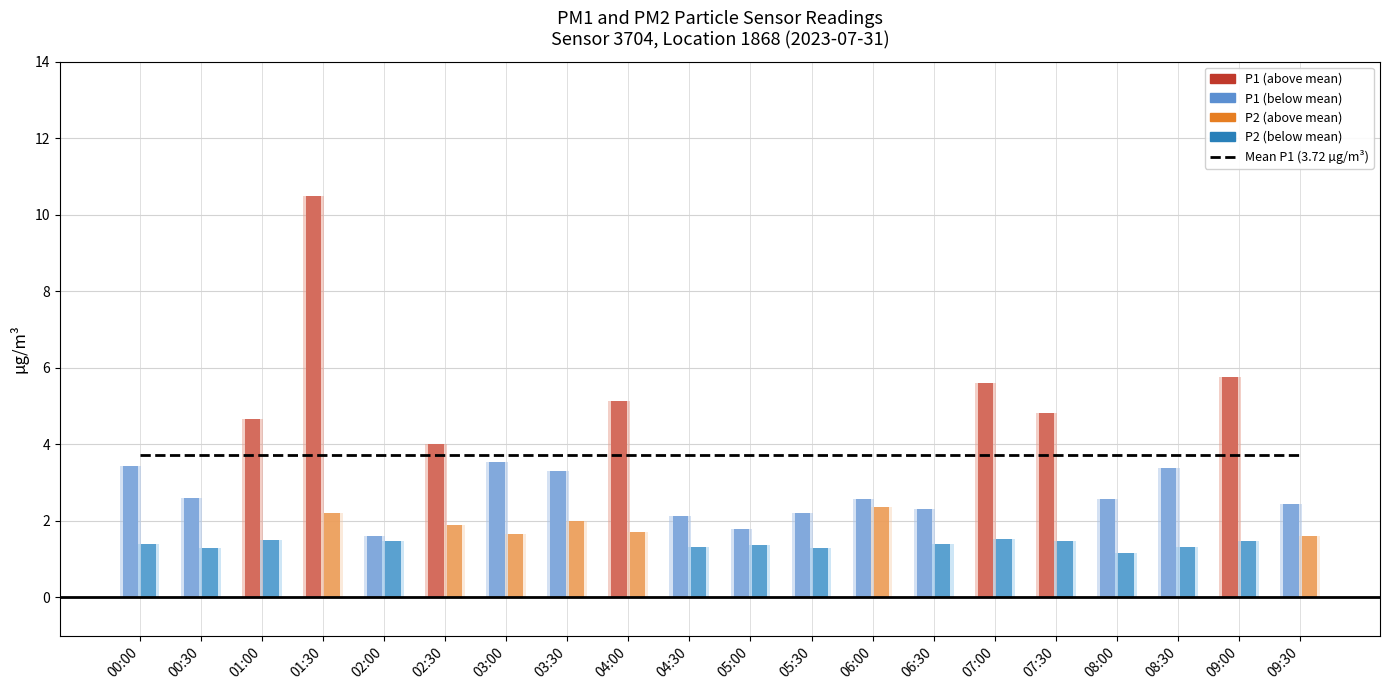

What is the greatest value displayed?

10.5